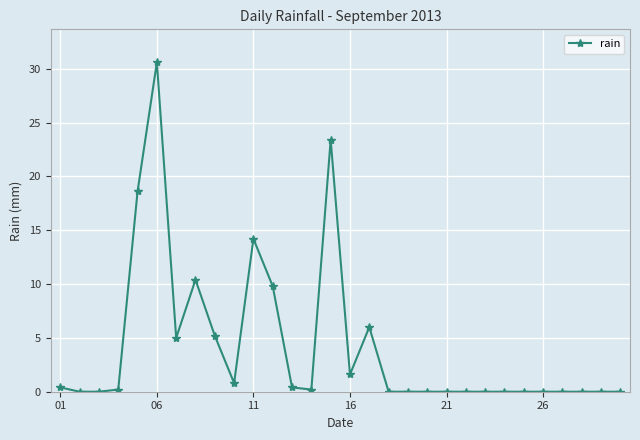

What is the greatest value displayed?

30.6